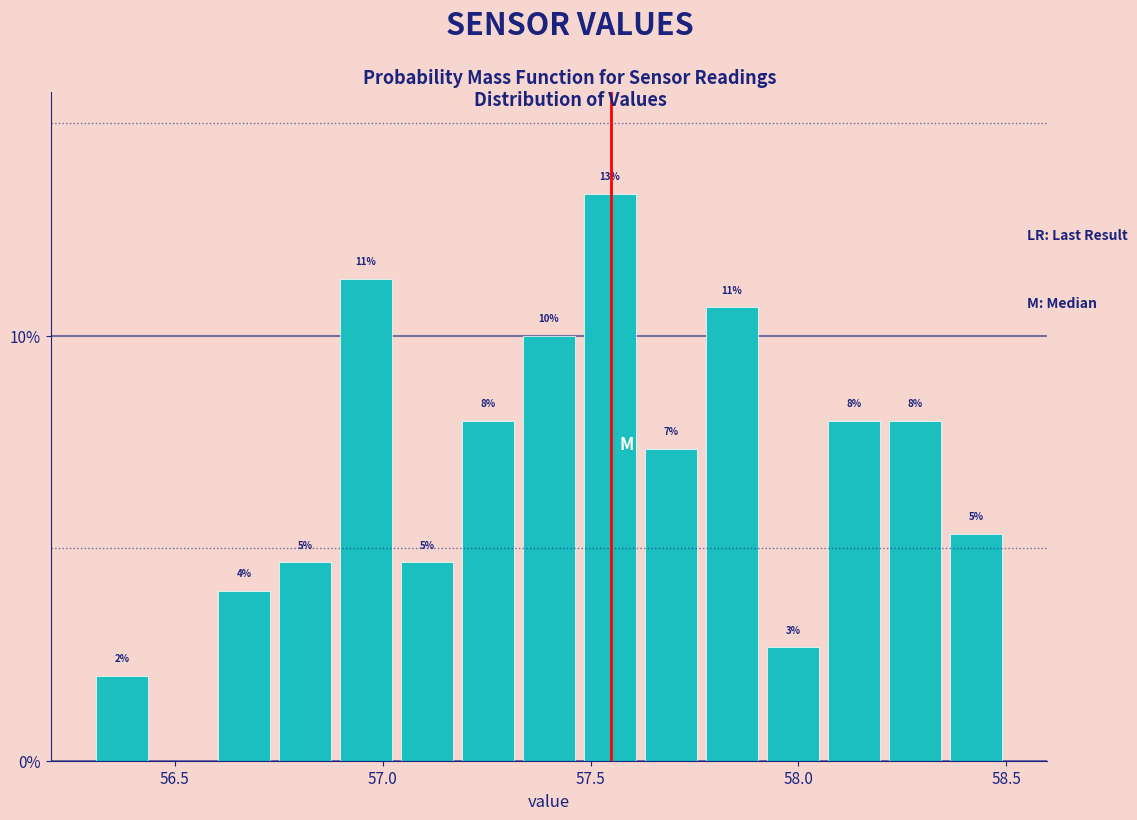

Around what value on the x-axis is the tallest bar? Give the approximate position of its centre, as read against the axis.

57.55